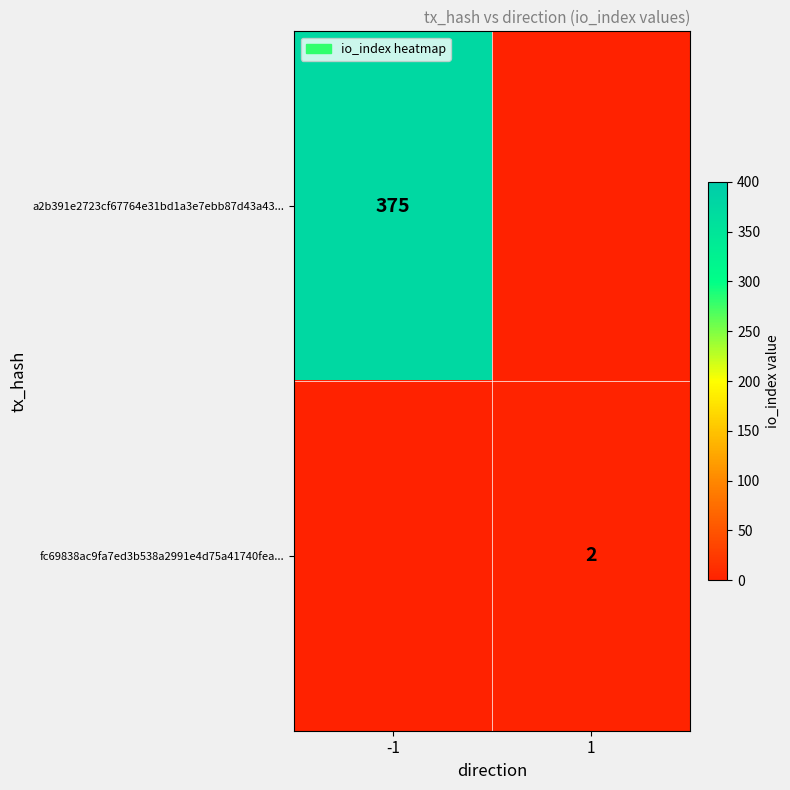

At which category is the sum across all series the highest?

-1